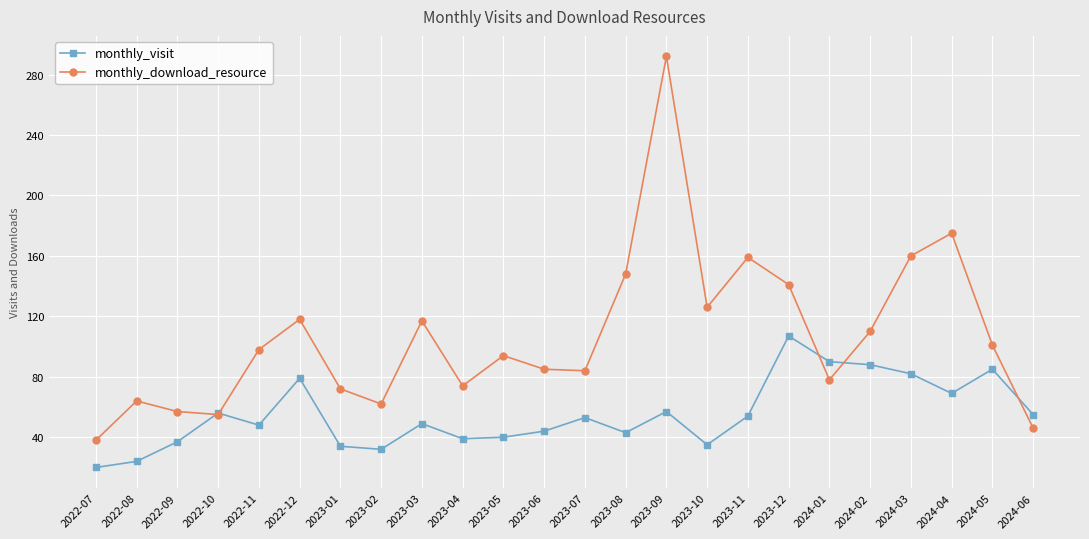

Which category has the lowest value in the monthly_download_resource series?

2022-07